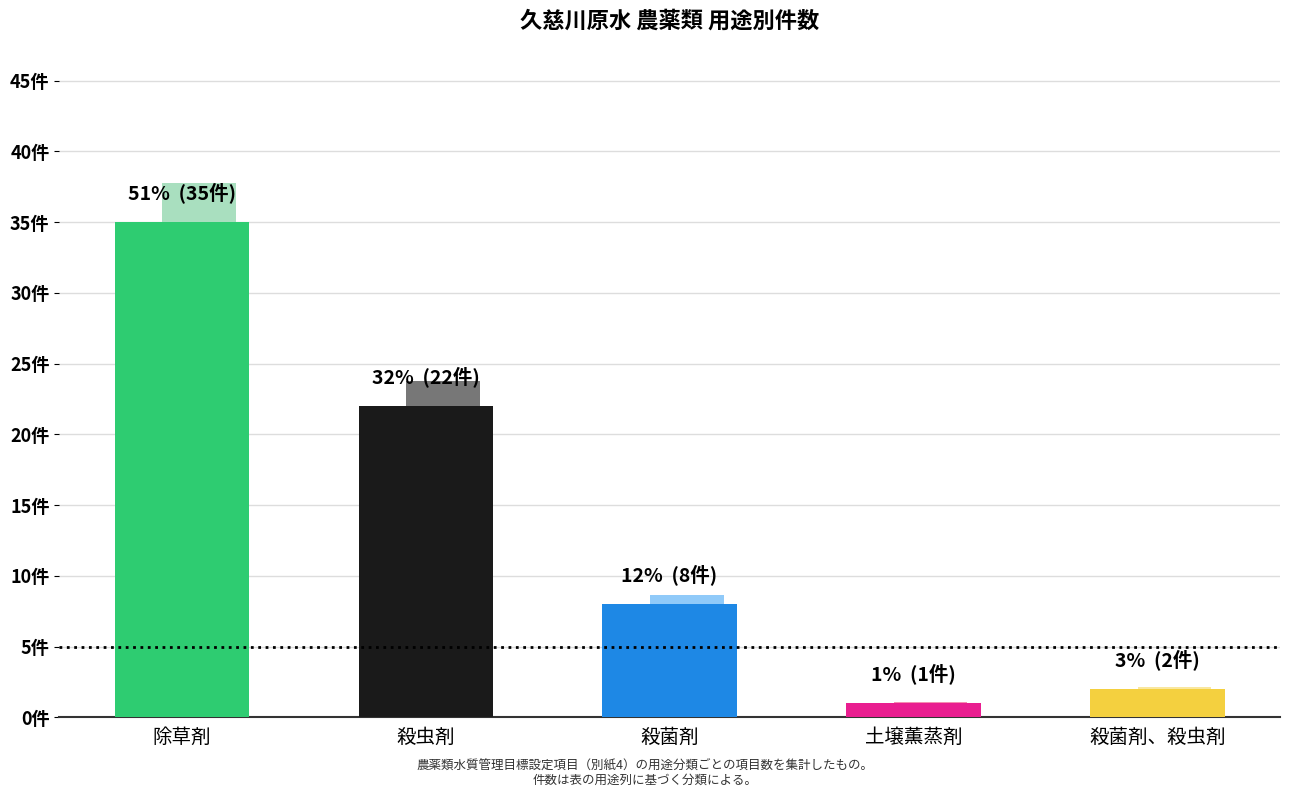

Does the chart contain any negative values?

No